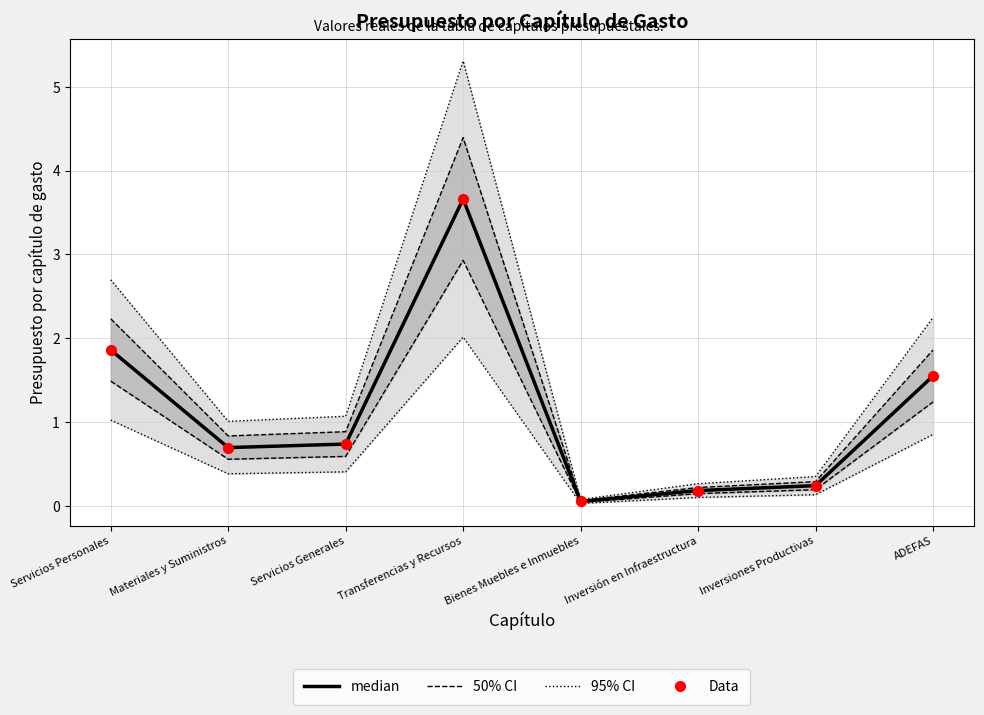

What is the total value across all series at Bienes Muebles e Inmuebles?

0.2